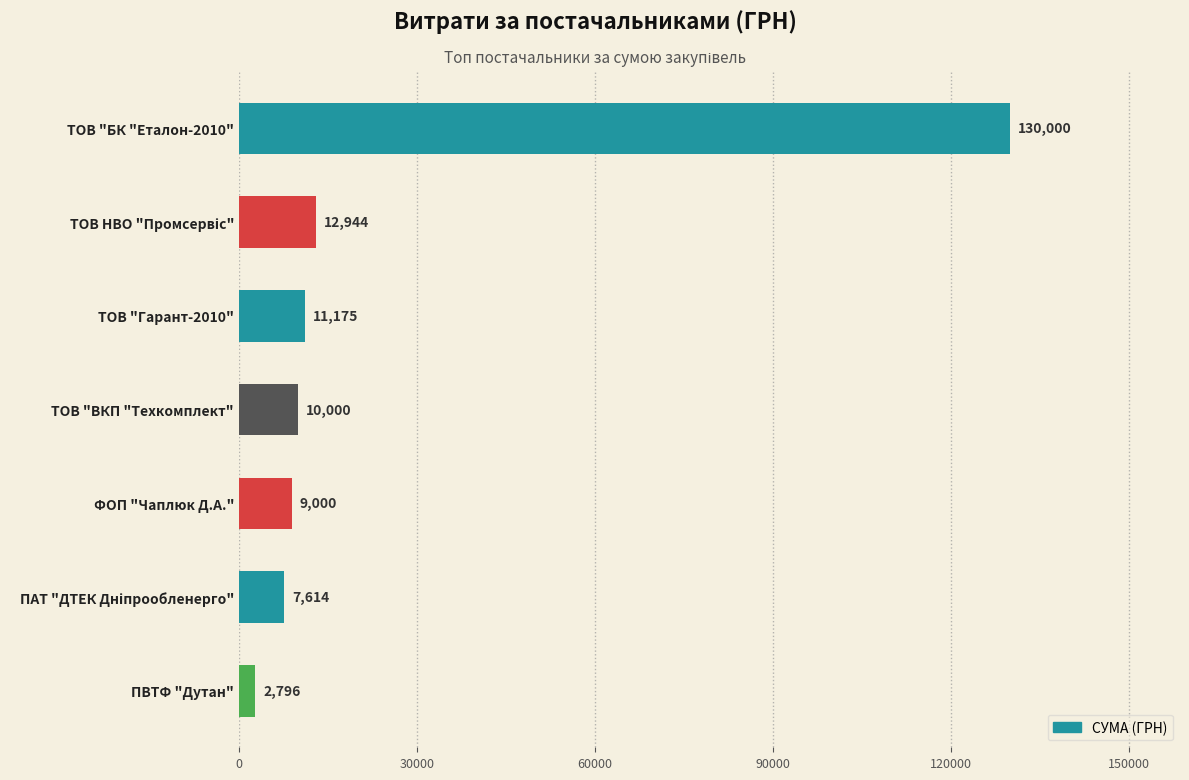

True or false: the data shows 2796.0 at ПВТФ "Дутан".

True